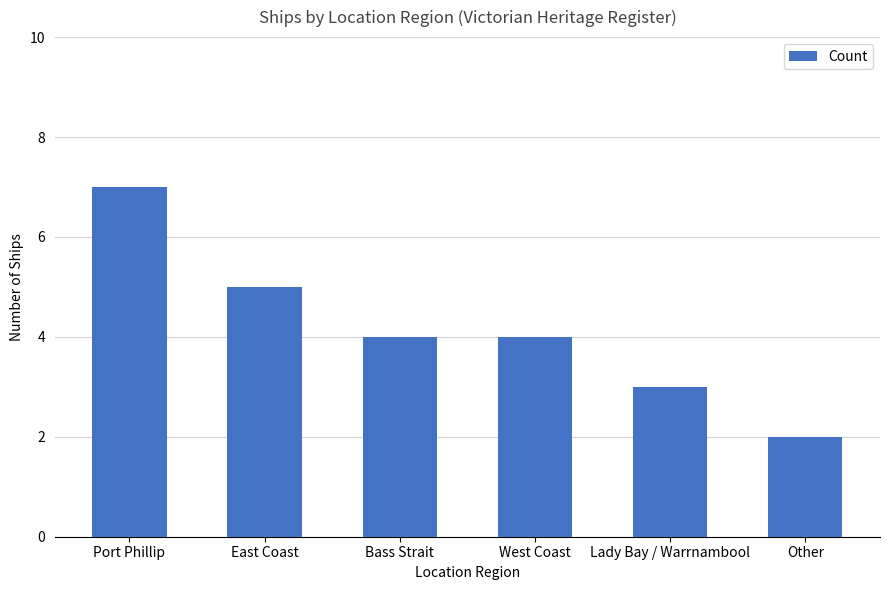

What is the average value?

4